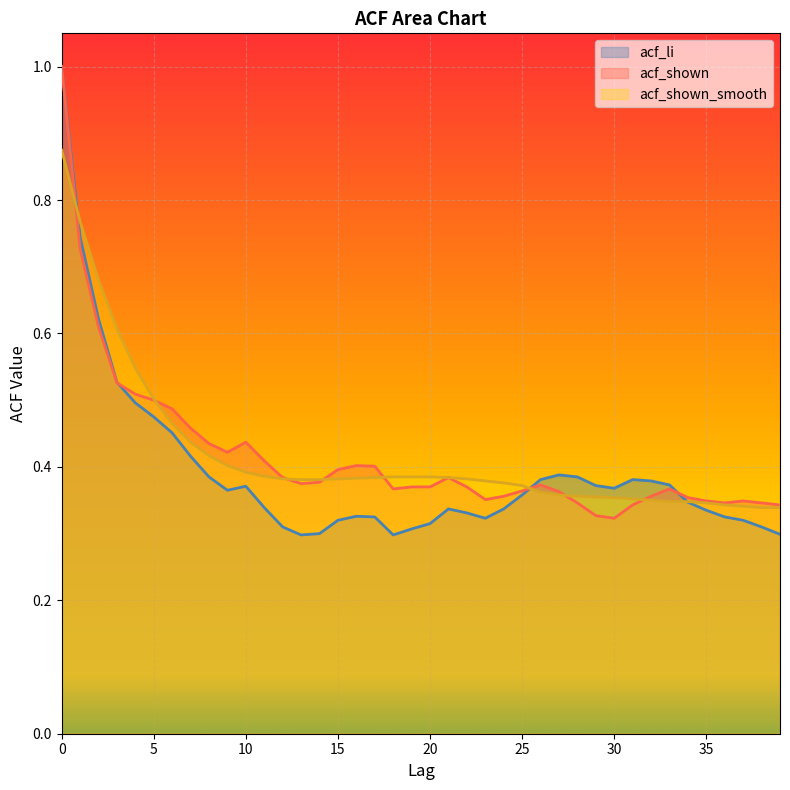

Reading left to right, what are all the values shown in this chart?

acf_li: 0=1.0	1=0.7	2=0.6	3=0.5	4=0.5	5=0.5	6=0.5	7=0.4	8=0.4	9=0.4	10=0.4	11=0.3	12=0.3	13=0.3	14=0.3	15=0.3	16=0.3	17=0.3	18=0.3	19=0.3	20=0.3	21=0.3	22=0.3	23=0.3	24=0.3	25=0.4	26=0.4	27=0.4	28=0.4	29=0.4	30=0.4	31=0.4	32=0.4	33=0.4	34=0.3	35=0.3	36=0.3	37=0.3	38=0.3	39=0.3
acf_shown: 0=1.0	1=0.7	2=0.6	3=0.5	4=0.5	5=0.5	6=0.5	7=0.5	8=0.4	9=0.4	10=0.4	11=0.4	12=0.4	13=0.4	14=0.4	15=0.4	16=0.4	17=0.4	18=0.4	19=0.4	20=0.4	21=0.4	22=0.4	23=0.4	24=0.4	25=0.4	26=0.4	27=0.4	28=0.3	29=0.3	30=0.3	31=0.3	32=0.4	33=0.4	34=0.4	35=0.3	36=0.3	37=0.3	38=0.3	39=0.3
acf_shown_smooth: 0=0.9	1=0.8	2=0.7	3=0.6	4=0.5	5=0.5	6=0.5	7=0.4	8=0.4	9=0.4	10=0.4	11=0.4	12=0.4	13=0.4	14=0.4	15=0.4	16=0.4	17=0.4	18=0.4	19=0.4	20=0.4	21=0.4	22=0.4	23=0.4	24=0.4	25=0.4	26=0.4	27=0.4	28=0.4	29=0.4	30=0.4	31=0.4	32=0.3	33=0.3	34=0.3	35=0.3	36=0.3	37=0.3	38=0.3	39=0.3